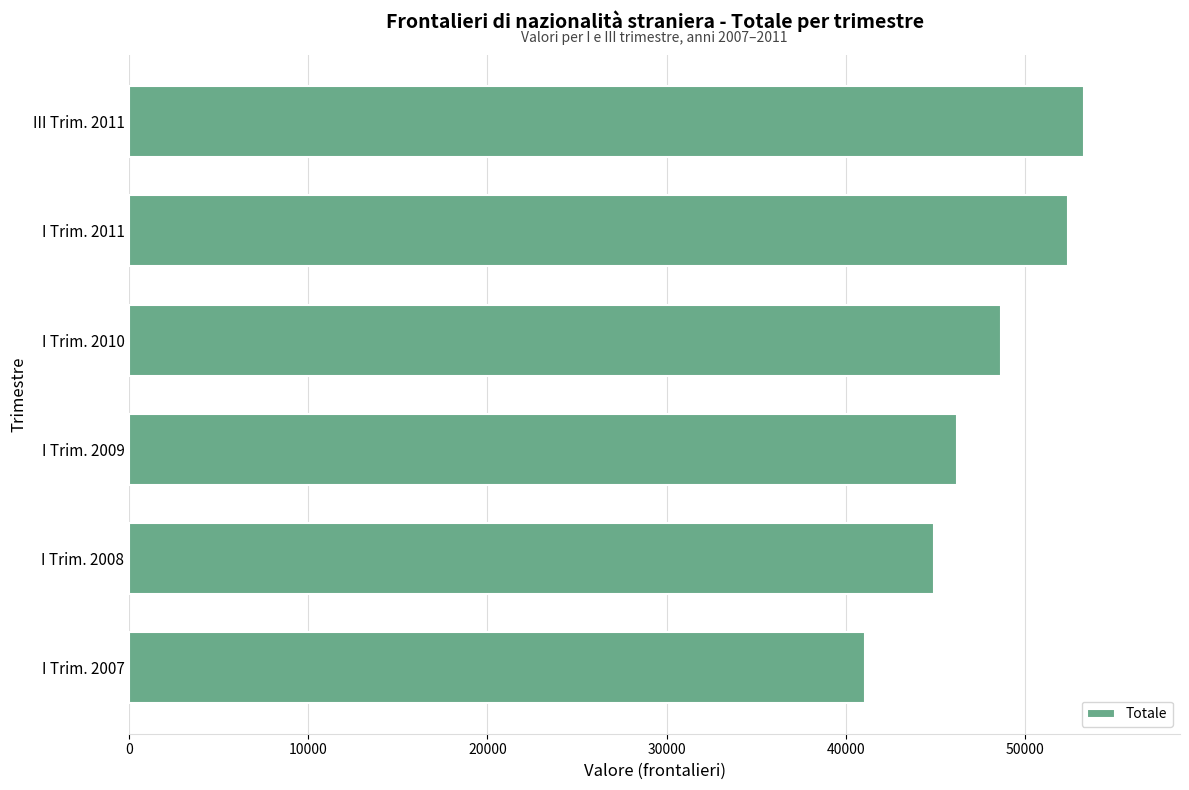

What is the difference between the second highest and second lowest values?

7504.1